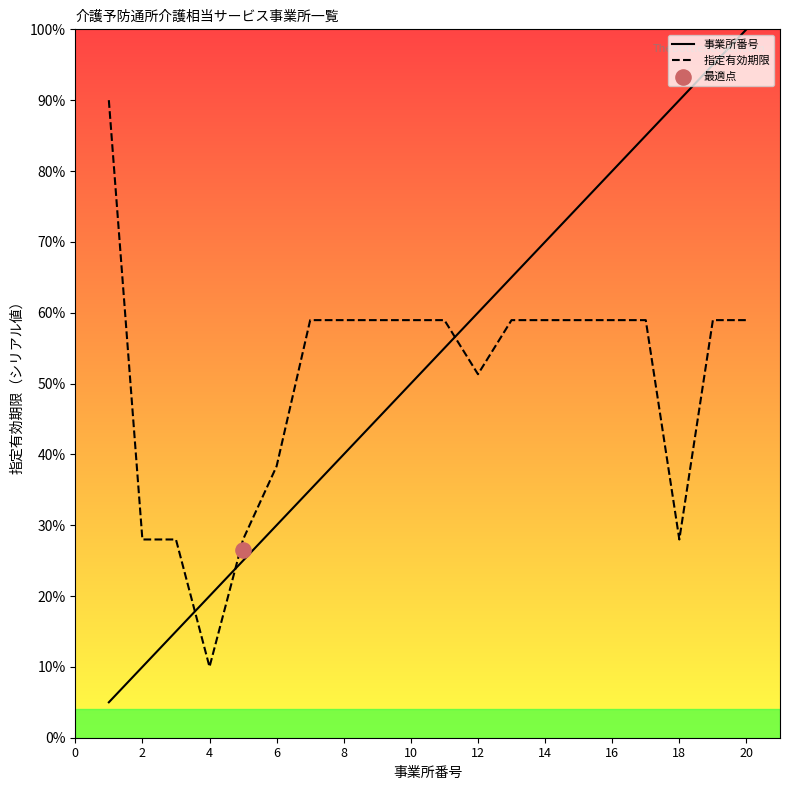

Is the value of 事業所番号 at 10 greater than the value of 指定有効期限 at 14?

No